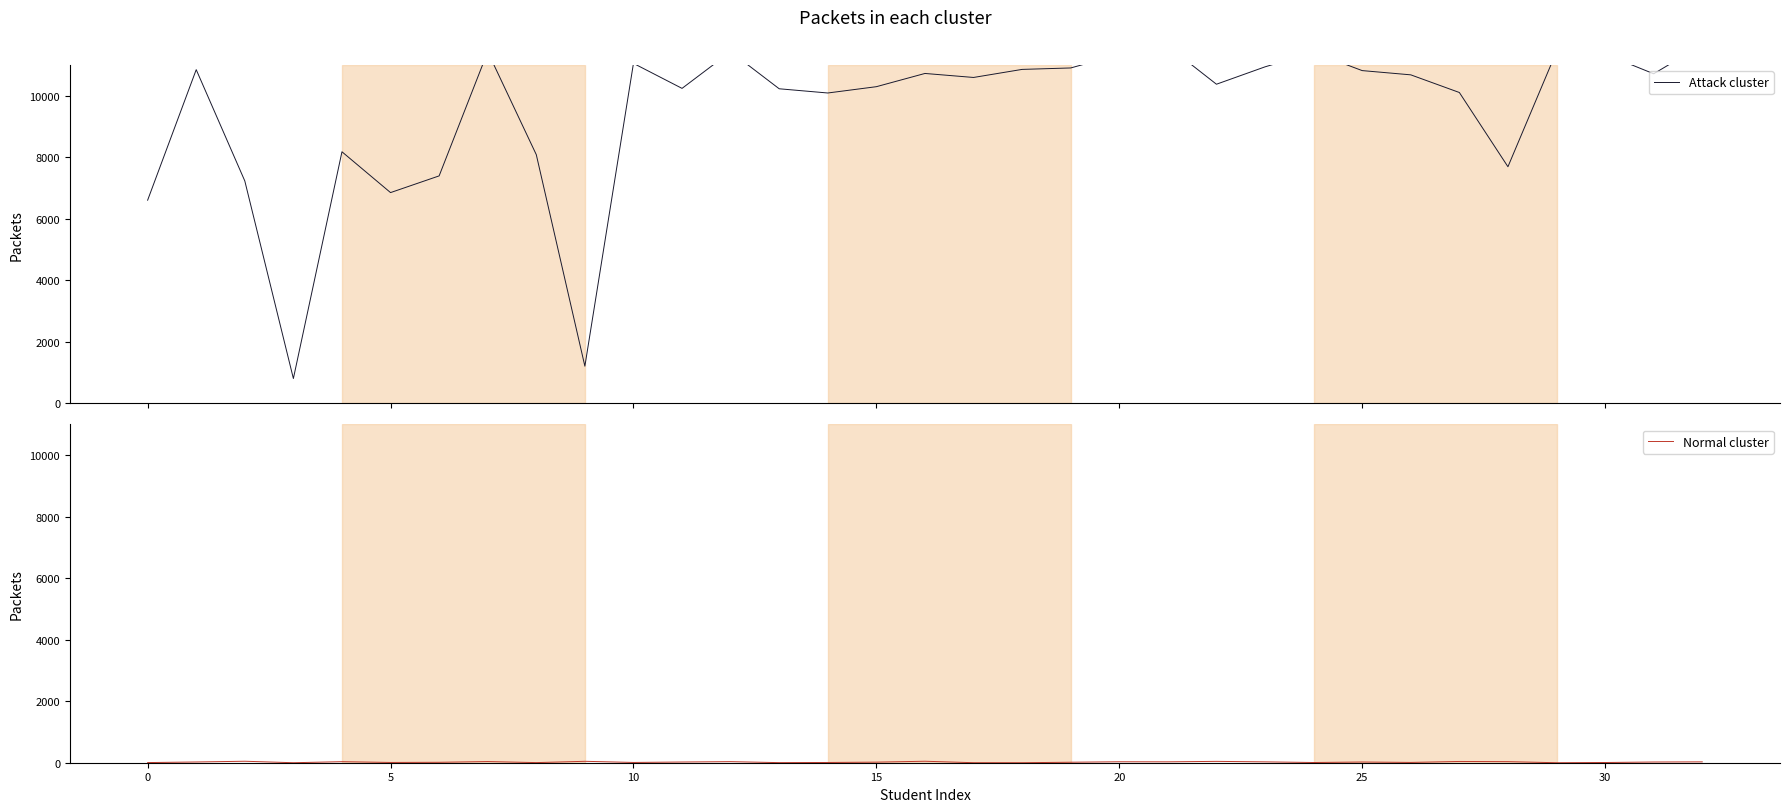

What is the difference between the second highest and second lowest values in the Attack cluster series?

10402